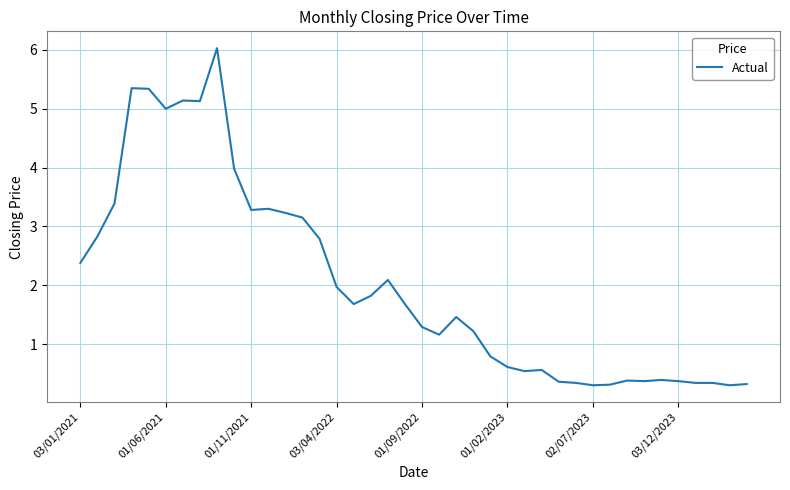

What is the difference between the maximum and minimum values?

5.7